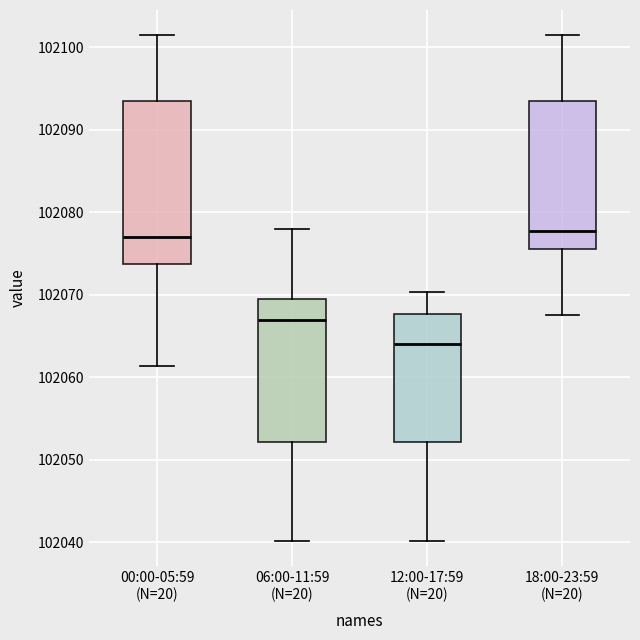

Which box has the lowest median line?

12:00-17:59 (N=20)